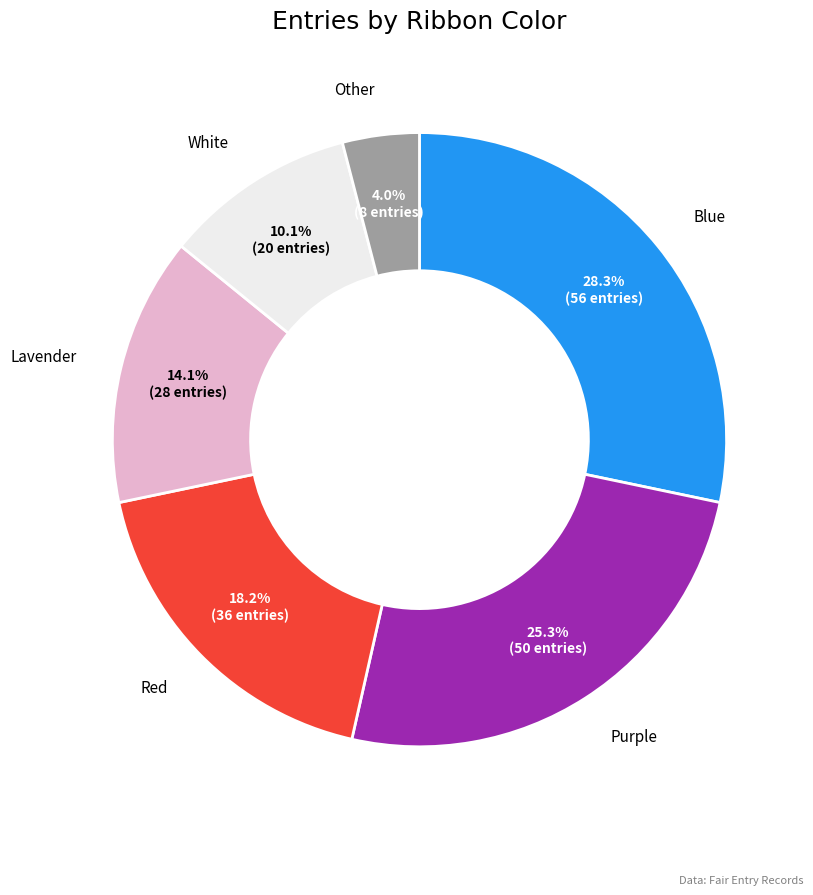

Does any single category account for the majority?

No